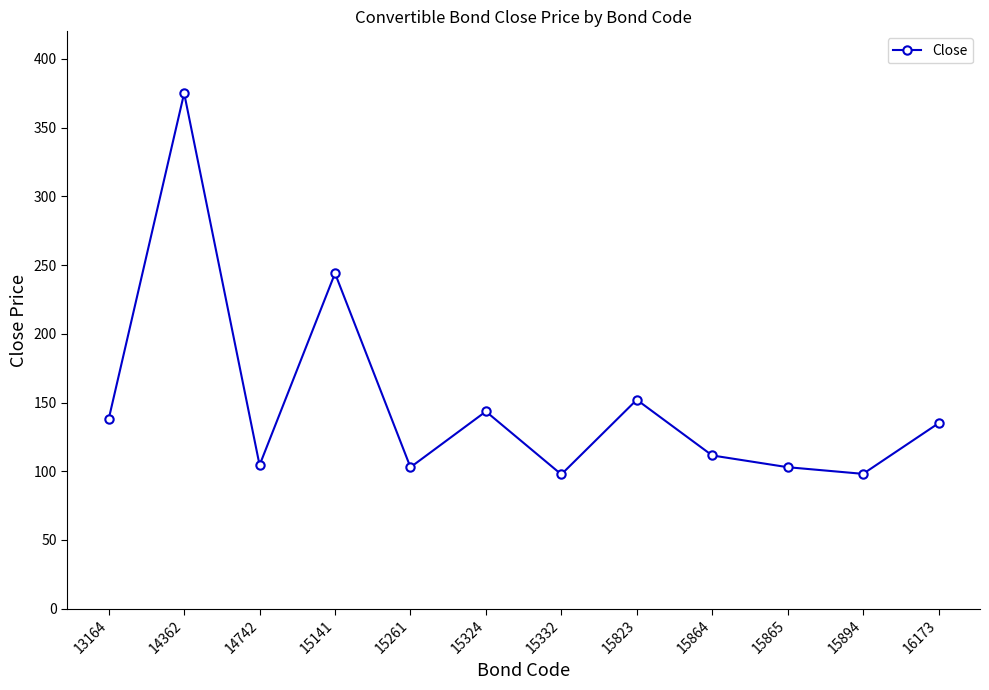

Is it true that the value at 15864 is 111.5?

True